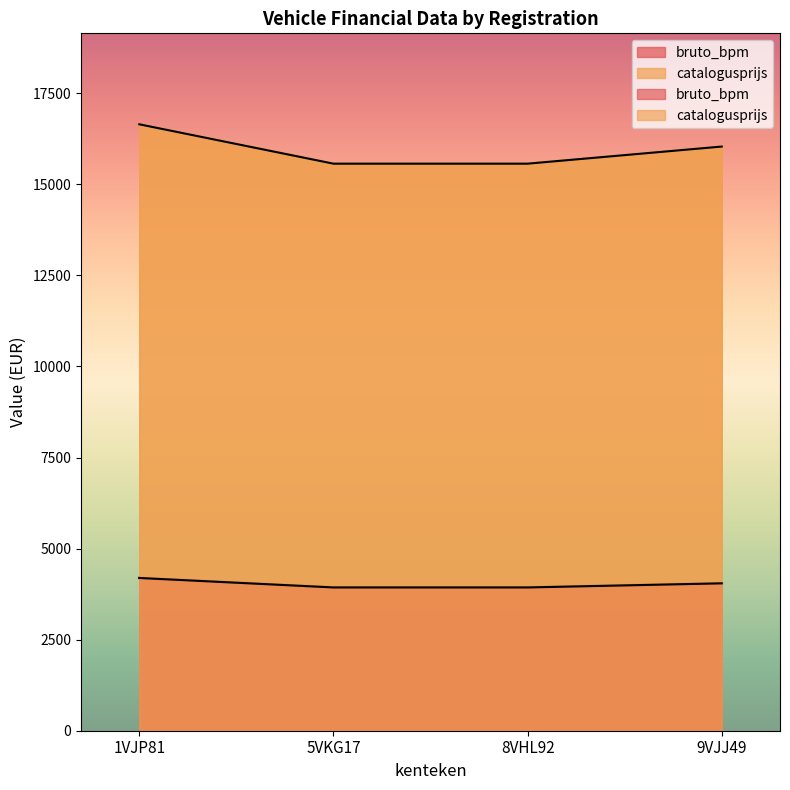

What is the sum of all catalogusprijs values?

63815